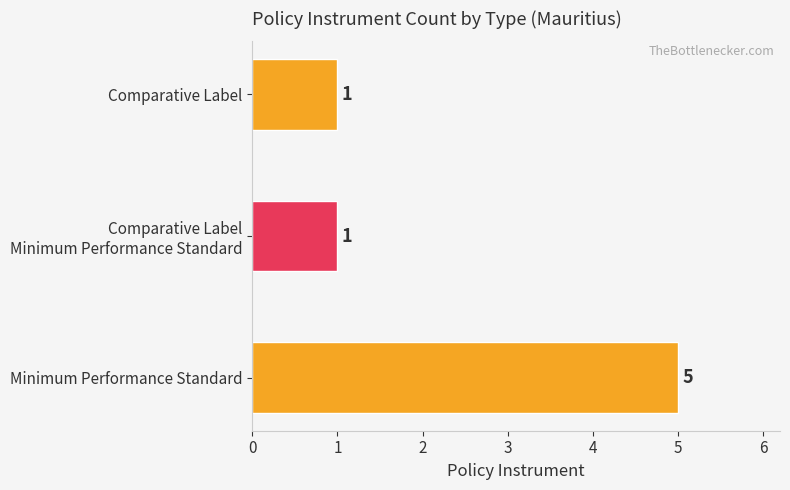

Is it true that the value at Minimum Performance Standard is 5?

True